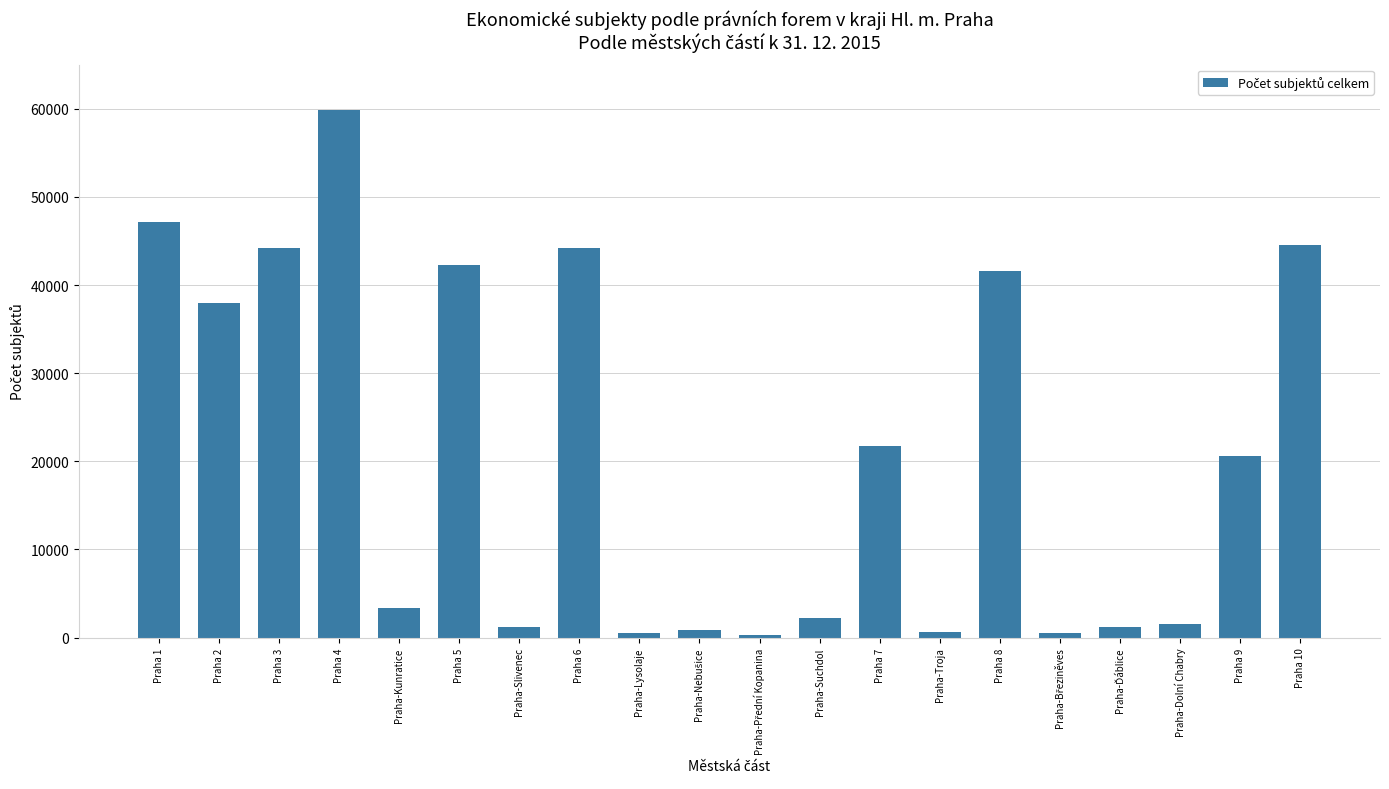

Which label corresponds to the largest value in the chart?

Praha 4